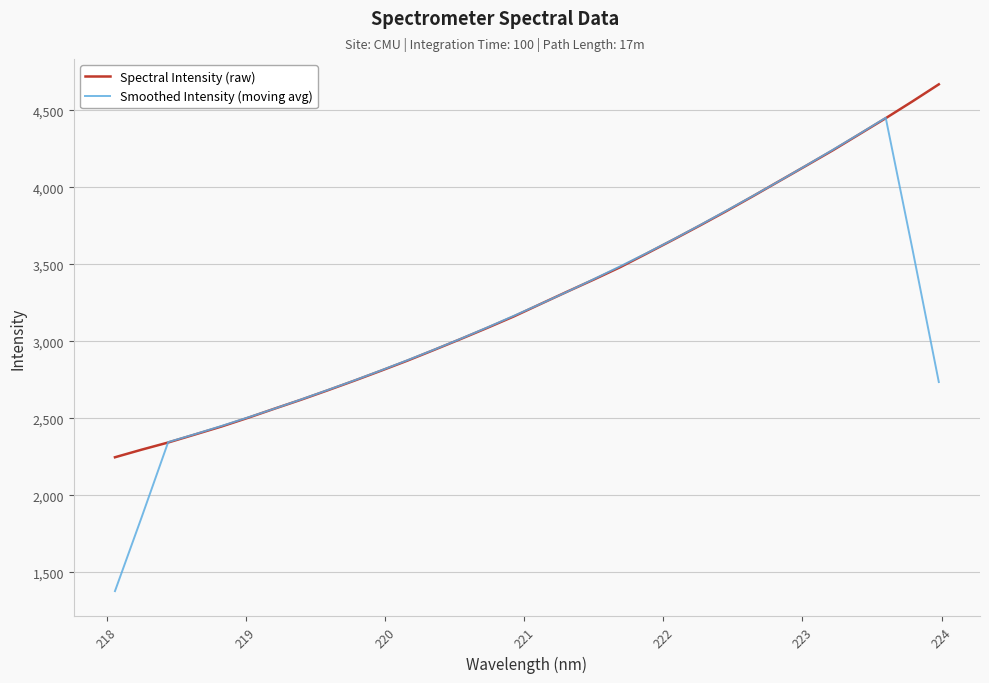

What are all the series names shown in the legend?

Spectral Intensity (raw), Smoothed Intensity (moving avg)